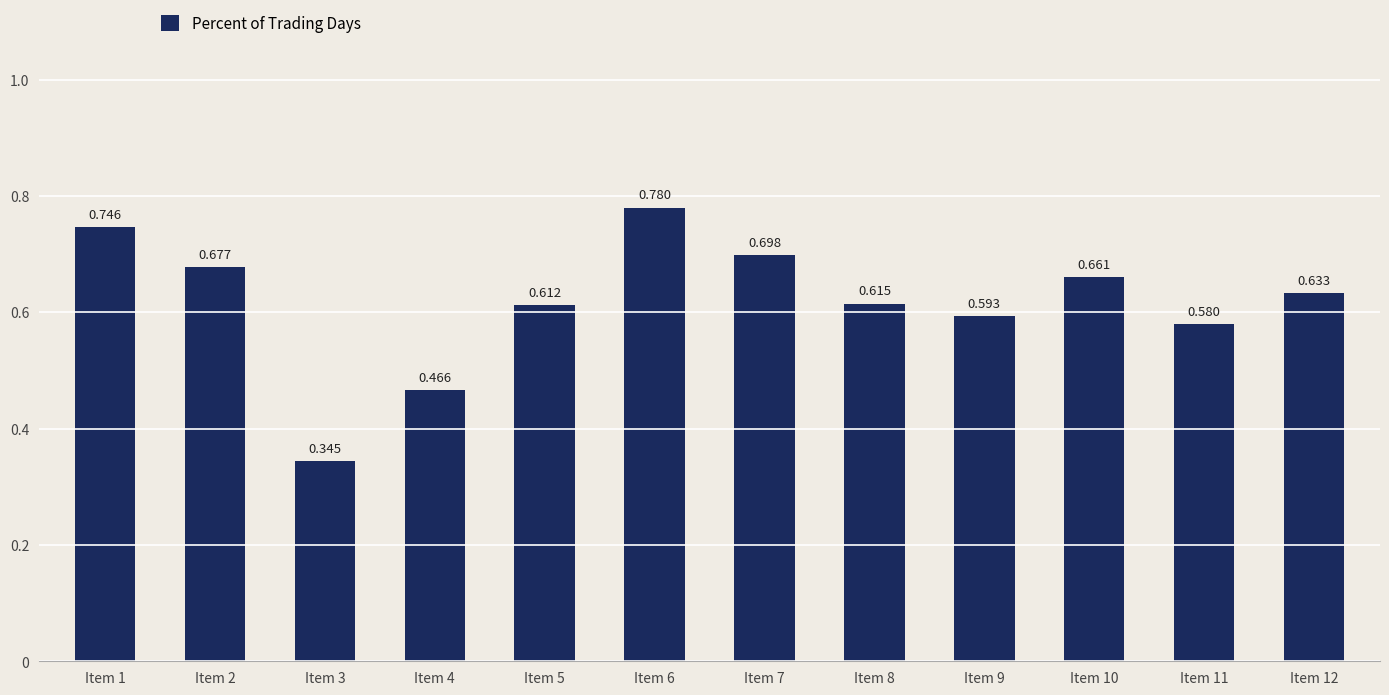

Reading right to left, extract all data points from this chart.

Item 12=0.6	Item 11=0.6	Item 10=0.7	Item 9=0.6	Item 8=0.6	Item 7=0.7	Item 6=0.8	Item 5=0.6	Item 4=0.5	Item 3=0.3	Item 2=0.7	Item 1=0.7